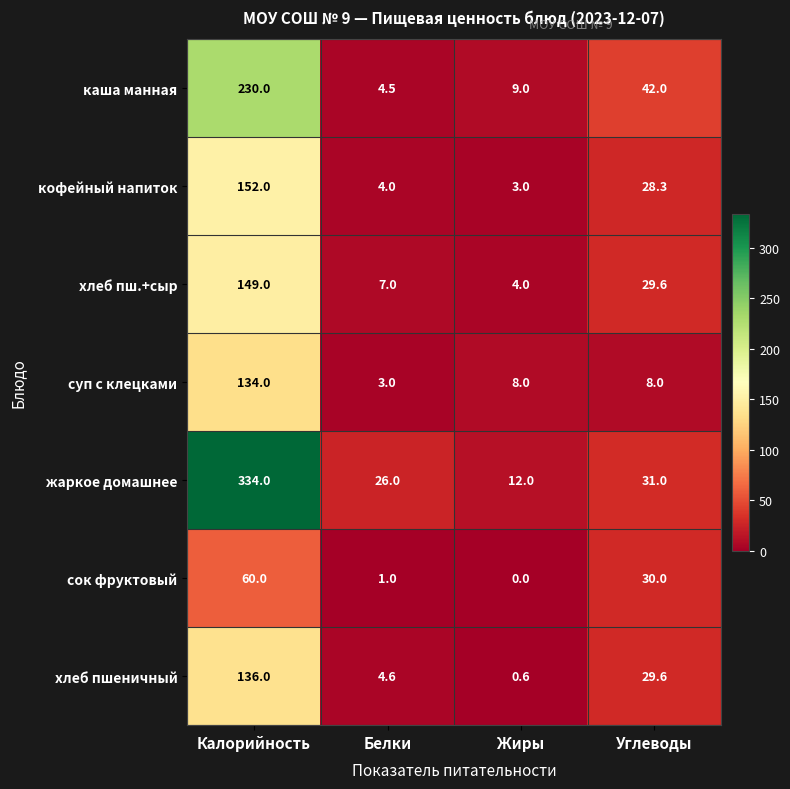

Which category has the highest value in the хлеб пшеничный series?

Калорийность